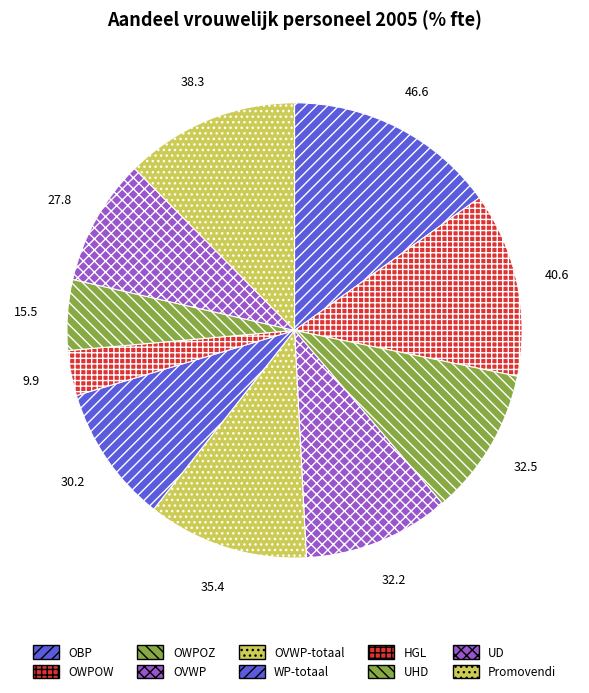

How many slices are in this pie chart?

10